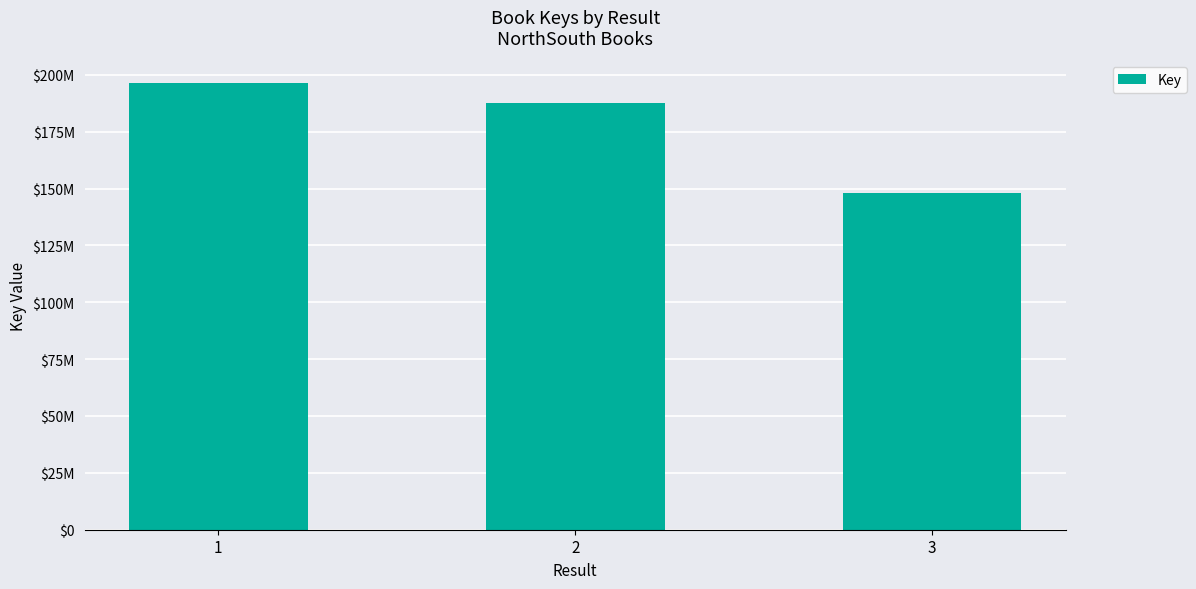

Is it true that the value at 3 is 87688642?

False